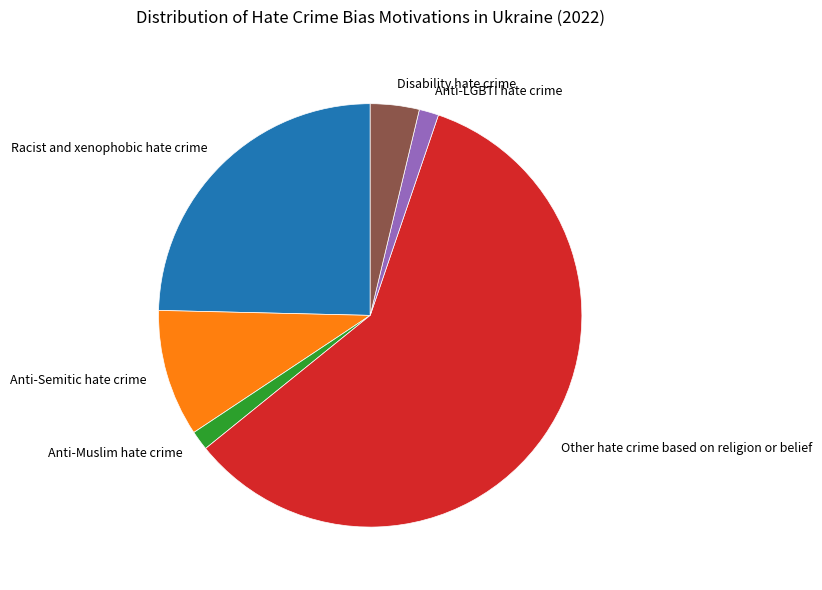

Do Anti-LGBTI hate crime and Disability hate crime together represent more than half of the pie?

No